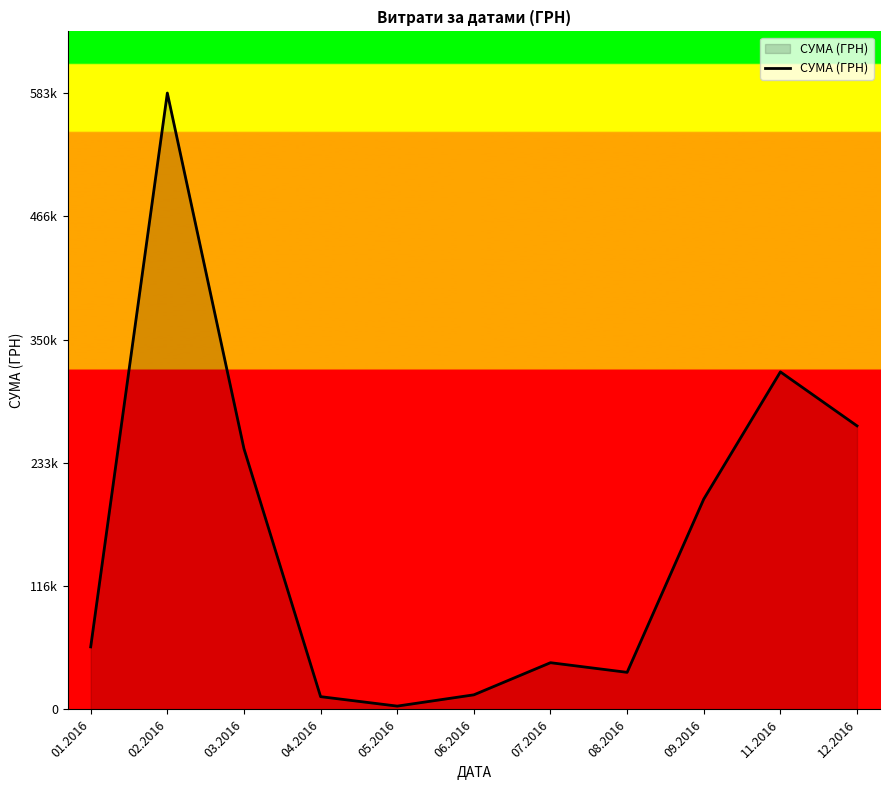

Is this an area chart (filled region under the line)?

Yes